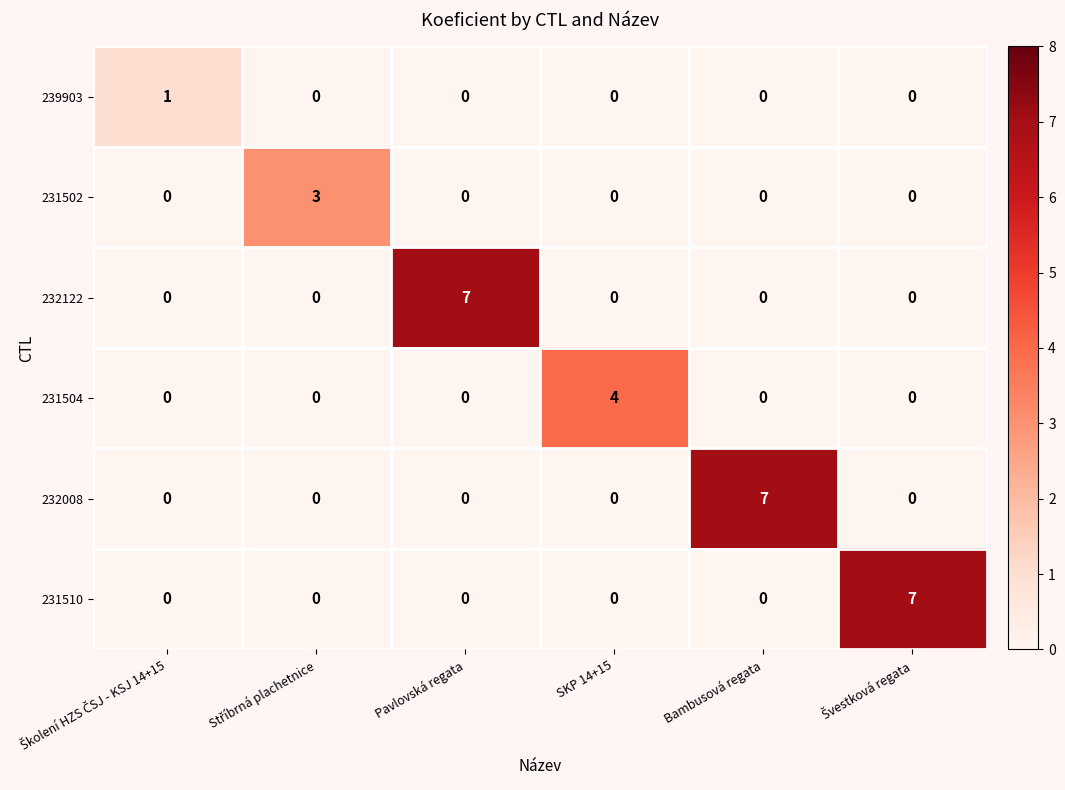

True or false: 231502 has a value of 1 at SKP 14+15.

False